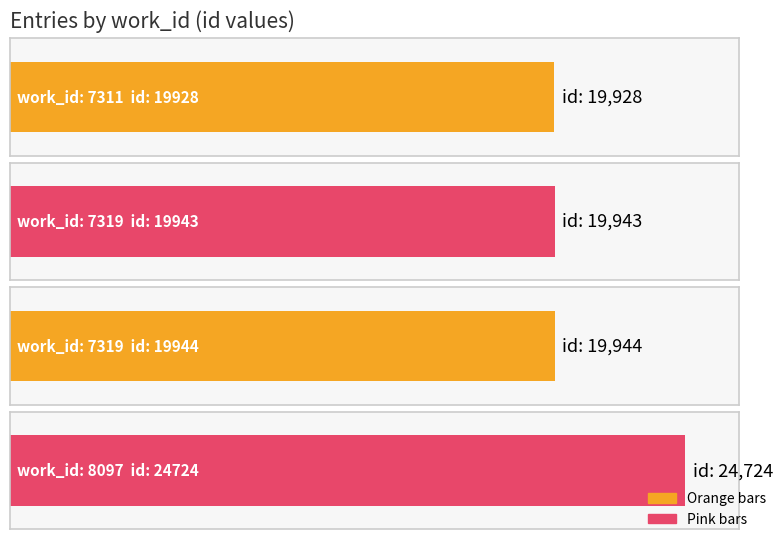

The value at 7319 is 19943. True or false?

True